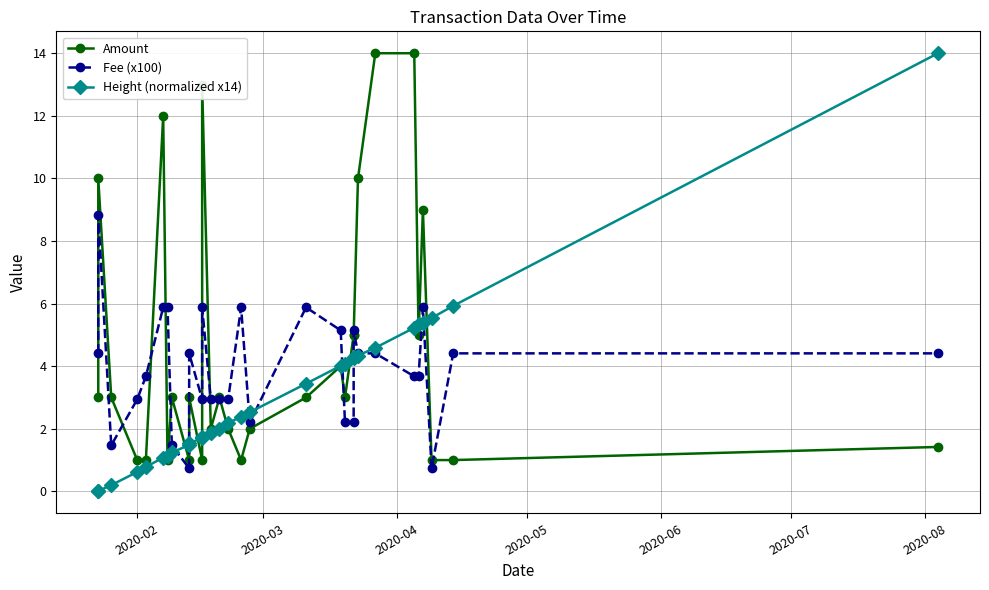

True or false: Amount has a value of 1.0 at 2020-02.

True